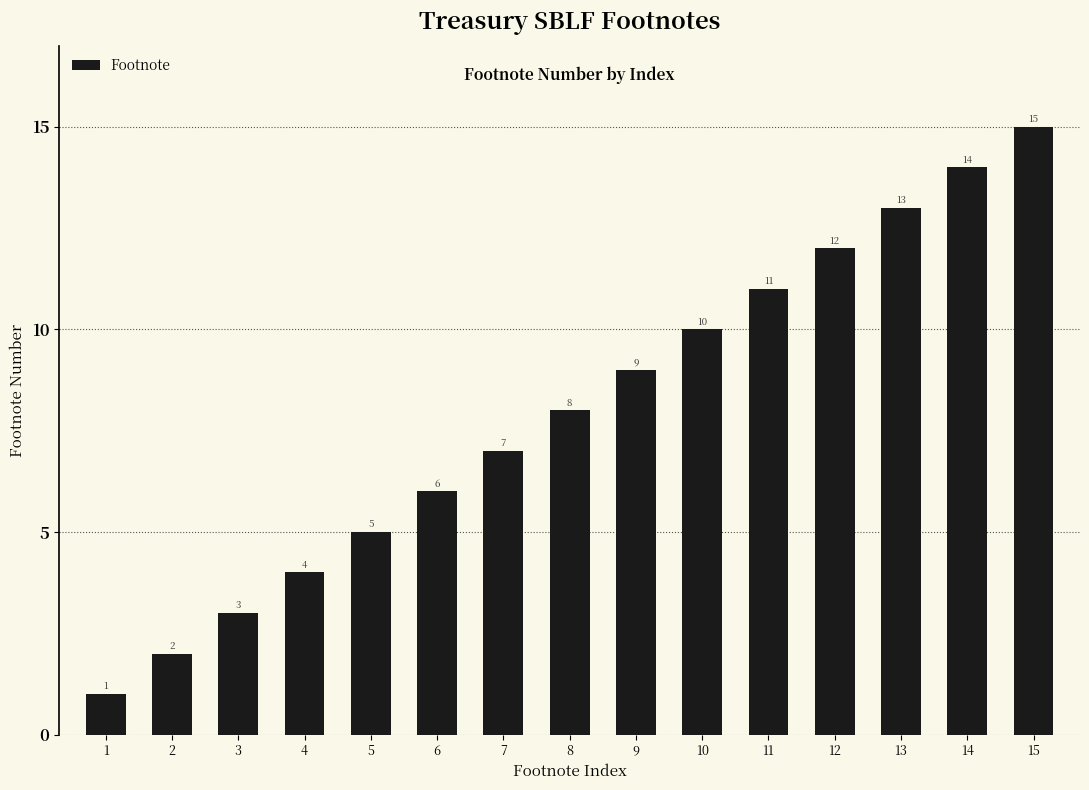

Rank the categories by value from lowest to highest.

1, 2, 3, 4, 5, 6, 7, 8, 9, 10, 11, 12, 13, 14, 15